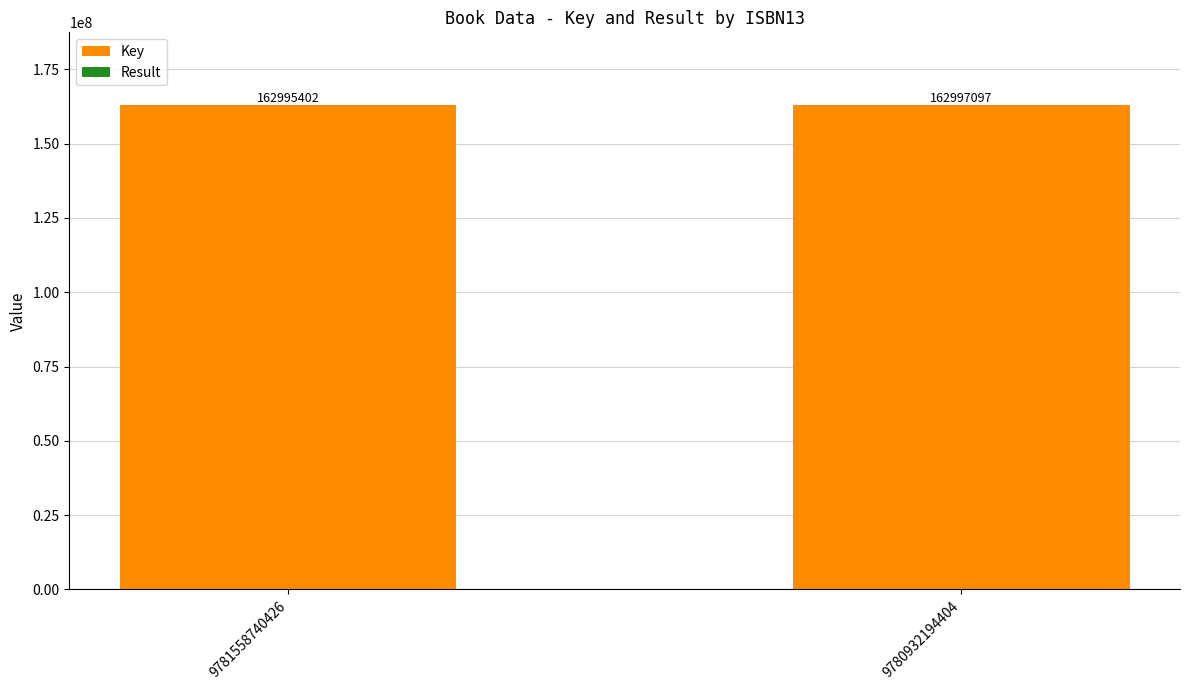

Where is Key nearest to the value 162996248?

9781558740426